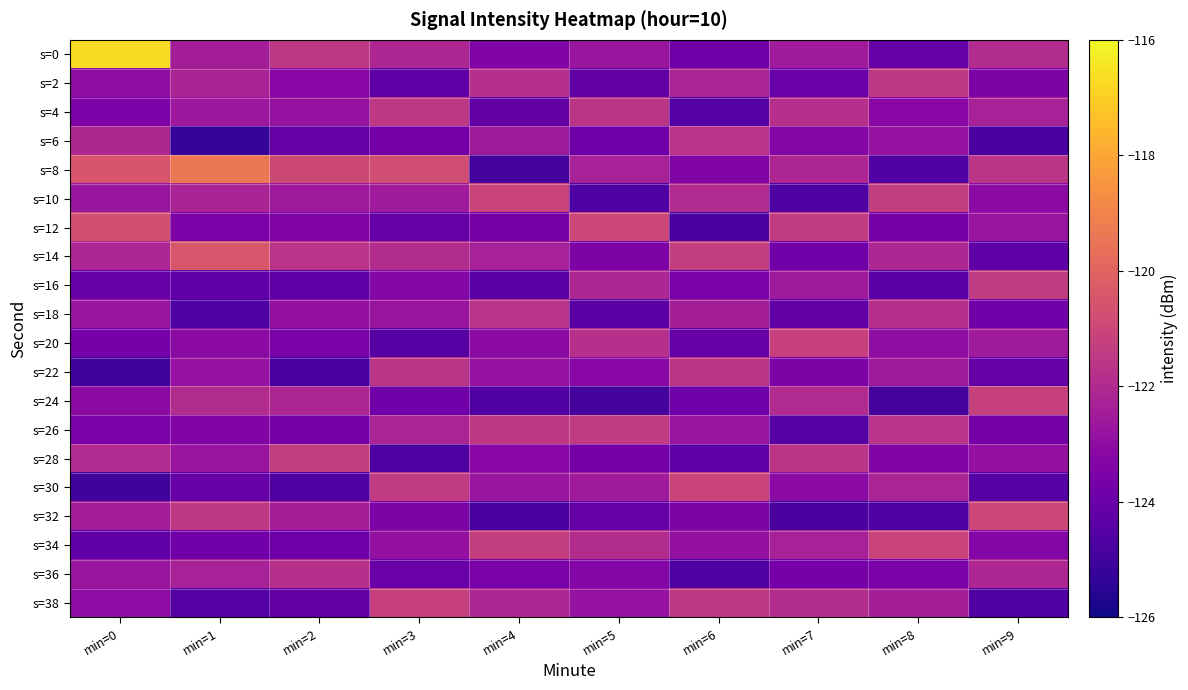

Reading left to right, transcribe all the data shown in this chart.

s=0: min=0=-116.7	min=1=-122.4	min=2=-121.5	min=3=-122.1	min=4=-123.4	min=5=-122.7	min=6=-123.8	min=7=-122.5	min=8=-124.1	min=9=-121.9
s=2: min=0=-123.0	min=1=-122.2	min=2=-123.2	min=3=-124.3	min=4=-121.8	min=5=-124.2	min=6=-122.2	min=7=-124.0	min=8=-121.5	min=9=-123.5
s=4: min=0=-123.5	min=1=-122.6	min=2=-122.8	min=3=-121.5	min=4=-124.2	min=5=-121.6	min=6=-124.5	min=7=-121.8	min=8=-123.2	min=9=-122.3
s=6: min=0=-122.1	min=1=-125.3	min=2=-124.1	min=3=-123.7	min=4=-122.6	min=5=-123.9	min=6=-121.7	min=7=-123.3	min=8=-122.8	min=9=-124.8
s=8: min=0=-120.5	min=1=-119.4	min=2=-120.9	min=3=-120.8	min=4=-124.9	min=5=-122.3	min=6=-123.4	min=7=-122.1	min=8=-124.6	min=9=-121.6
s=10: min=0=-122.7	min=1=-122.2	min=2=-122.6	min=3=-122.5	min=4=-121.1	min=5=-124.7	min=6=-122.0	min=7=-124.7	min=8=-121.3	min=9=-123.1
s=12: min=0=-120.7	min=1=-123.5	min=2=-123.4	min=3=-124.1	min=4=-123.7	min=5=-121.0	min=6=-124.8	min=7=-121.4	min=8=-123.7	min=9=-122.7
s=14: min=0=-122.2	min=1=-120.5	min=2=-121.7	min=3=-121.9	min=4=-122.3	min=5=-123.5	min=6=-121.3	min=7=-123.8	min=8=-122.1	min=9=-124.3
s=16: min=0=-124.1	min=1=-124.2	min=2=-124.3	min=3=-123.3	min=4=-124.4	min=5=-122.1	min=6=-123.6	min=7=-122.6	min=8=-124.4	min=9=-121.4
s=18: min=0=-122.7	min=1=-124.7	min=2=-122.9	min=3=-122.7	min=4=-121.7	min=5=-124.4	min=6=-122.4	min=7=-124.2	min=8=-121.8	min=9=-123.8
s=20: min=0=-123.7	min=1=-123.1	min=2=-123.6	min=3=-124.5	min=4=-123.1	min=5=-121.8	min=6=-124.1	min=7=-121.2	min=8=-123.0	min=9=-122.5
s=22: min=0=-125.0	min=1=-122.8	min=2=-124.8	min=3=-121.6	min=4=-122.8	min=5=-123.2	min=6=-121.6	min=7=-123.5	min=8=-122.6	min=9=-124.1
s=24: min=0=-123.1	min=1=-121.9	min=2=-122.1	min=3=-123.8	min=4=-124.6	min=5=-124.9	min=6=-123.9	min=7=-122.0	min=8=-124.9	min=9=-121.2
s=26: min=0=-123.5	min=1=-123.4	min=2=-123.7	min=3=-122.2	min=4=-121.5	min=5=-121.4	min=6=-122.7	min=7=-124.5	min=8=-121.7	min=9=-123.7
s=28: min=0=-122.0	min=1=-122.7	min=2=-121.3	min=3=-124.7	min=4=-123.2	min=5=-123.7	min=6=-124.3	min=7=-121.6	min=8=-123.4	min=9=-122.9
s=30: min=0=-125.0	min=1=-124.1	min=2=-124.6	min=3=-121.4	min=4=-122.7	min=5=-122.5	min=6=-121.1	min=7=-123.1	min=8=-122.2	min=9=-124.5
s=32: min=0=-122.5	min=1=-121.5	min=2=-122.4	min=3=-123.5	min=4=-124.8	min=5=-124.1	min=6=-123.5	min=7=-124.8	min=8=-124.7	min=9=-121.0
s=34: min=0=-124.2	min=1=-123.8	min=2=-123.9	min=3=-122.9	min=4=-121.3	min=5=-121.9	min=6=-122.9	min=7=-122.3	min=8=-121.1	min=9=-123.3
s=36: min=0=-122.7	min=1=-122.3	min=2=-121.8	min=3=-124.0	min=4=-123.6	min=5=-123.3	min=6=-124.6	min=7=-123.7	min=8=-123.6	min=9=-122.1
s=38: min=0=-123.1	min=1=-124.5	min=2=-124.2	min=3=-121.2	min=4=-122.1	min=5=-122.8	min=6=-121.5	min=7=-121.9	min=8=-122.4	min=9=-124.6